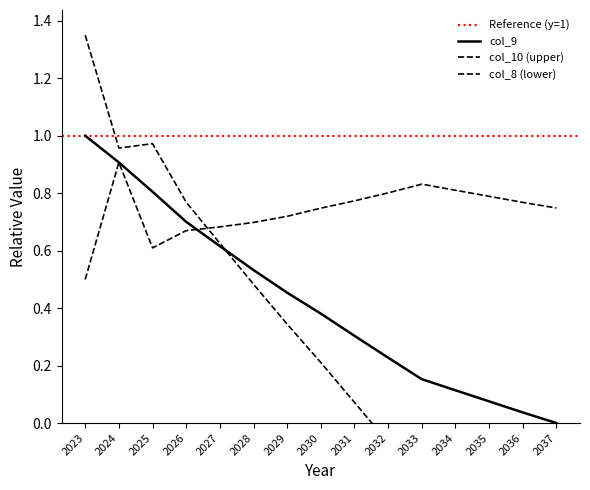

The col_9 series shows 0.3 at 2031. True or false?

True